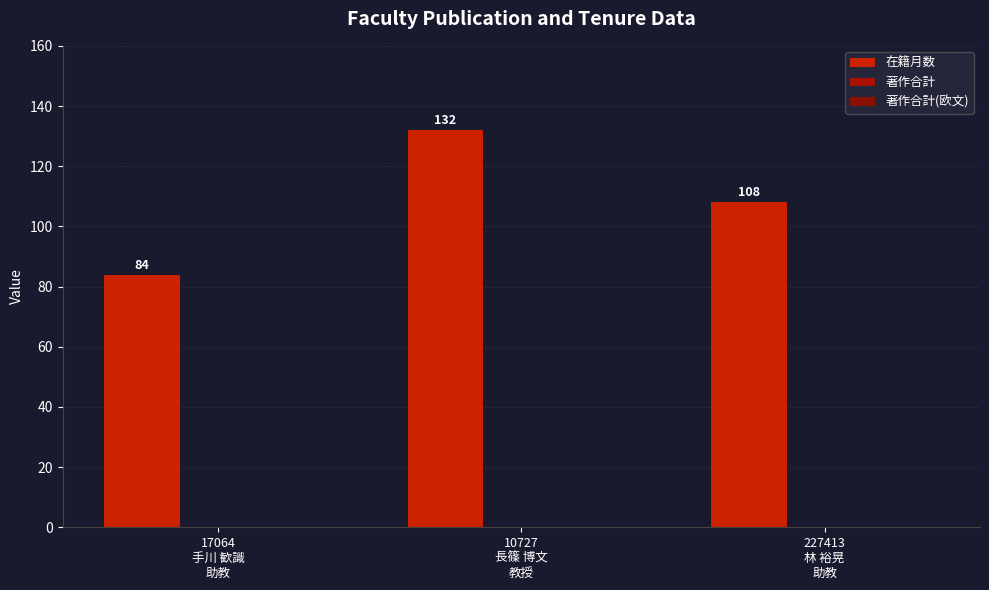

How many bars are there in total?

3